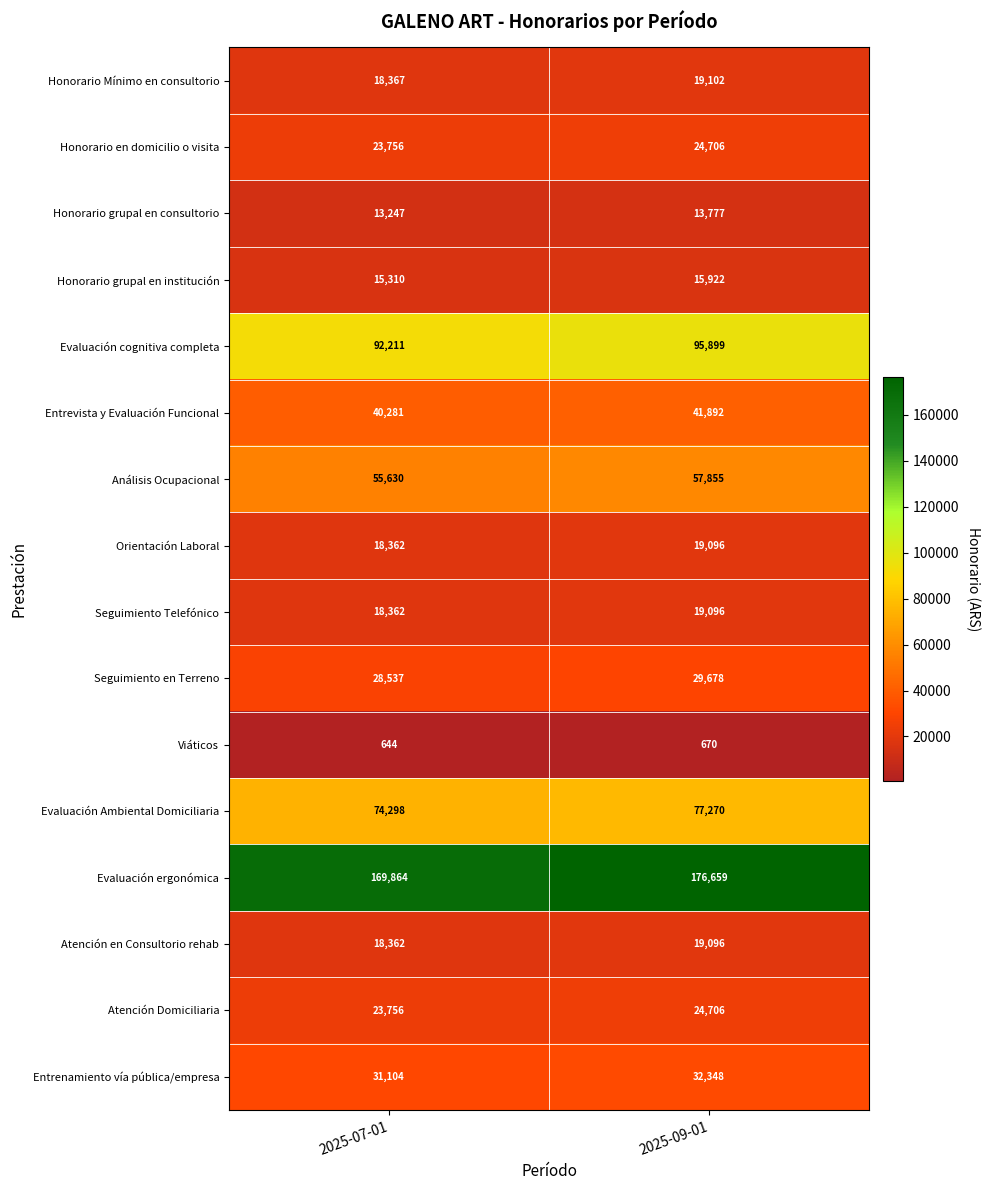

Rank the categories by Evaluación Ambiental Domiciliaria value from highest to lowest.

2025-09-01, 2025-07-01